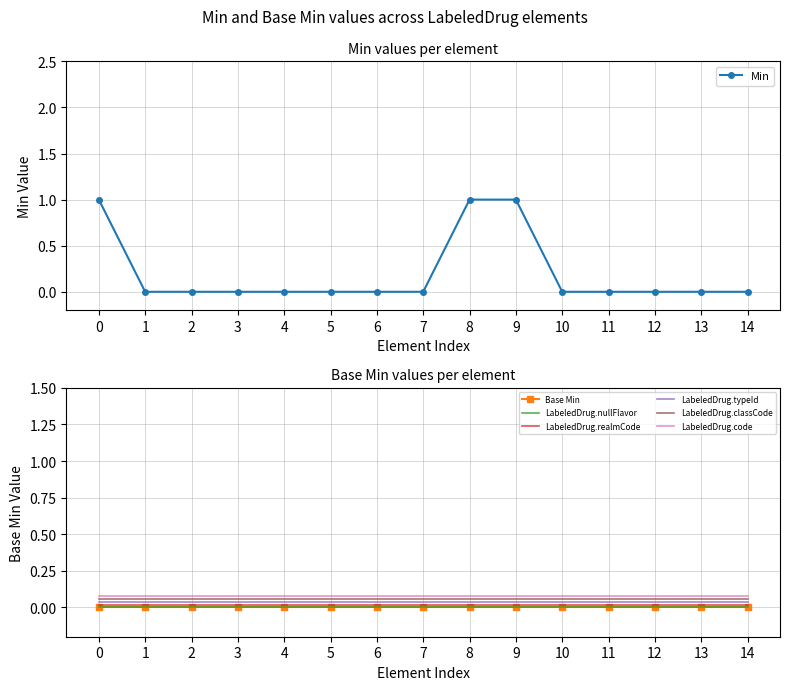

True or false: LabeledDrug.code and LabeledDrug.classCode cross at least once.

False